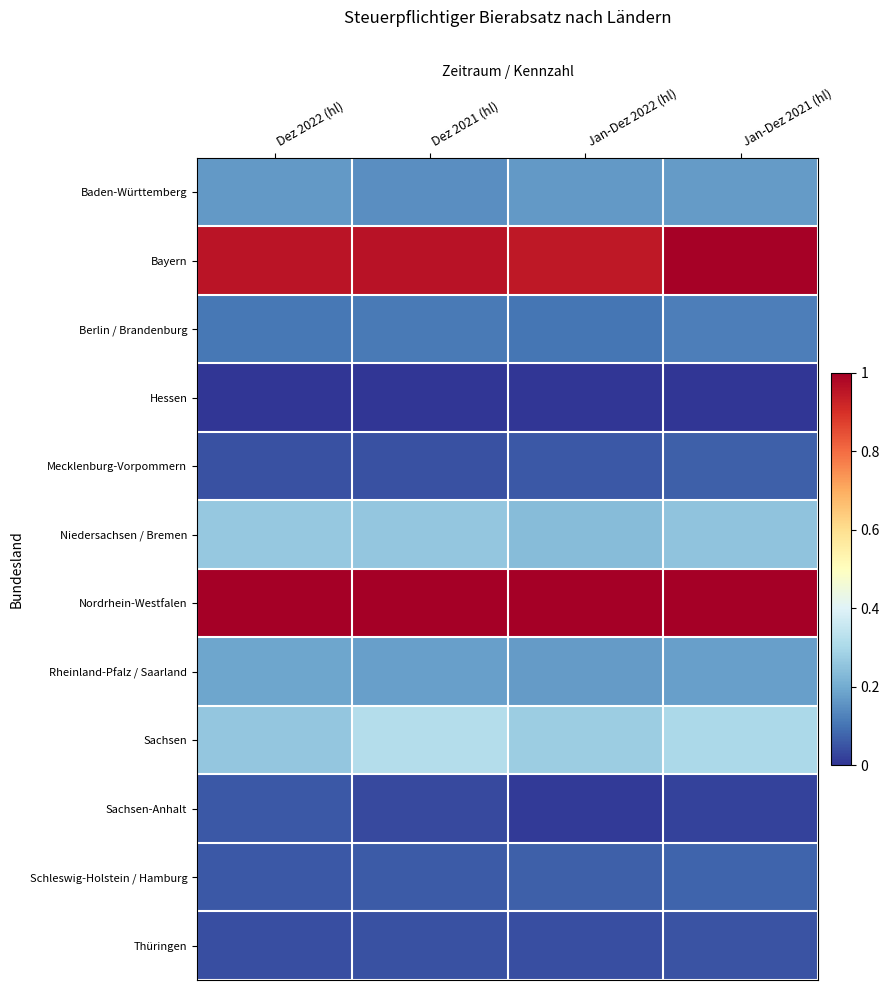

Which series has the largest range (max minus min)?

Sachsen